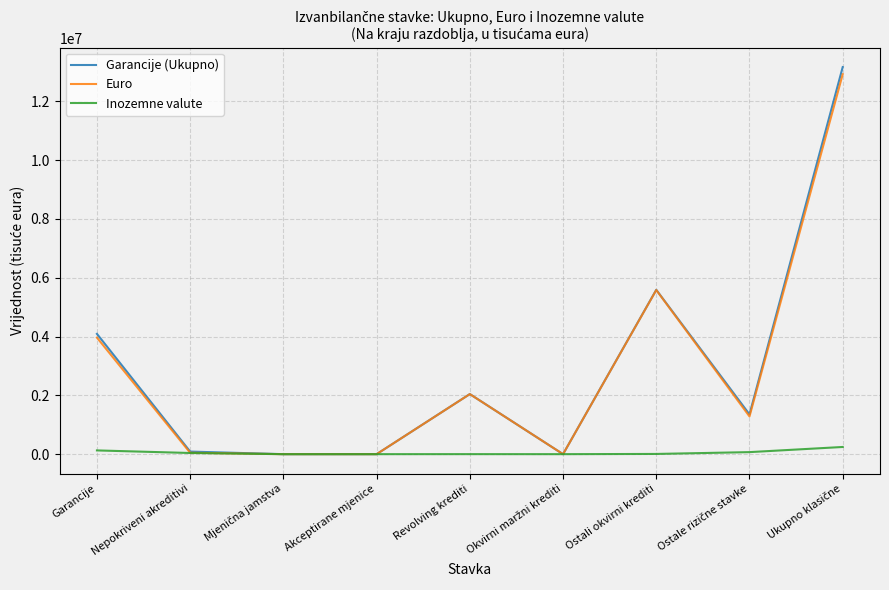

What is the difference between the maximum and second lowest values in the Inozemne valute series?

244411